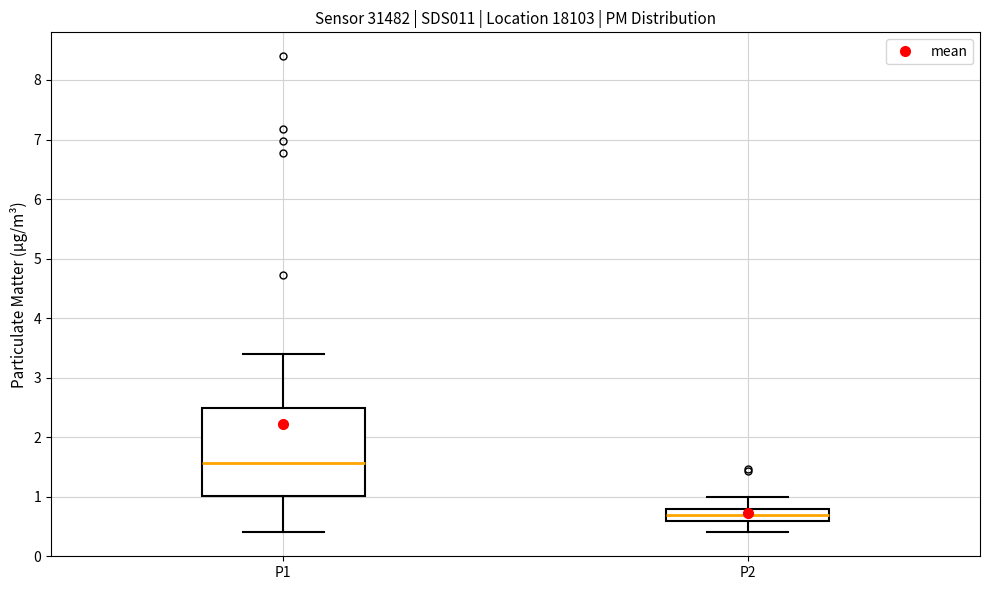

Reading left to right, read every box against the y-axis: the position of its median line, the range the box covers, and the ends of its whiskers. The values are not printed on the chart, so give them approximately, as read against the axis.

P1: median 1.6, box 1.0 to 2.5, whiskers 0.4 to 3.4
P2: median 0.7, box 0.6 to 0.8, whiskers 0.4 to 1.0